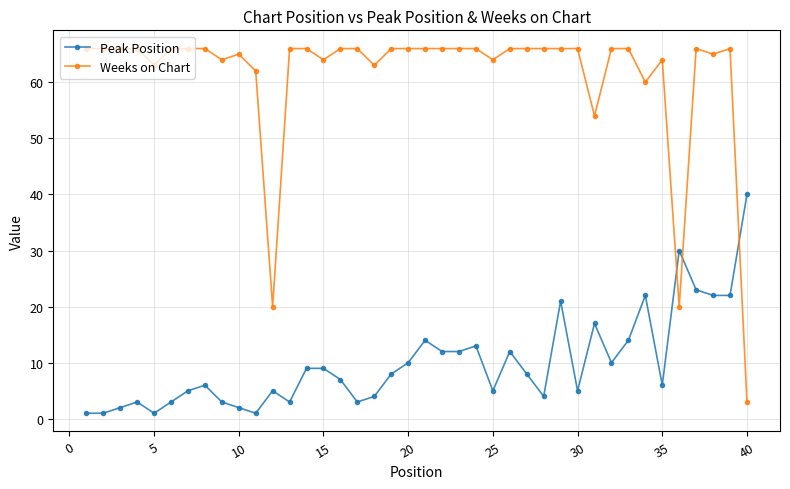

How many intersections are there between Peak Position and Weeks on Chart?

3